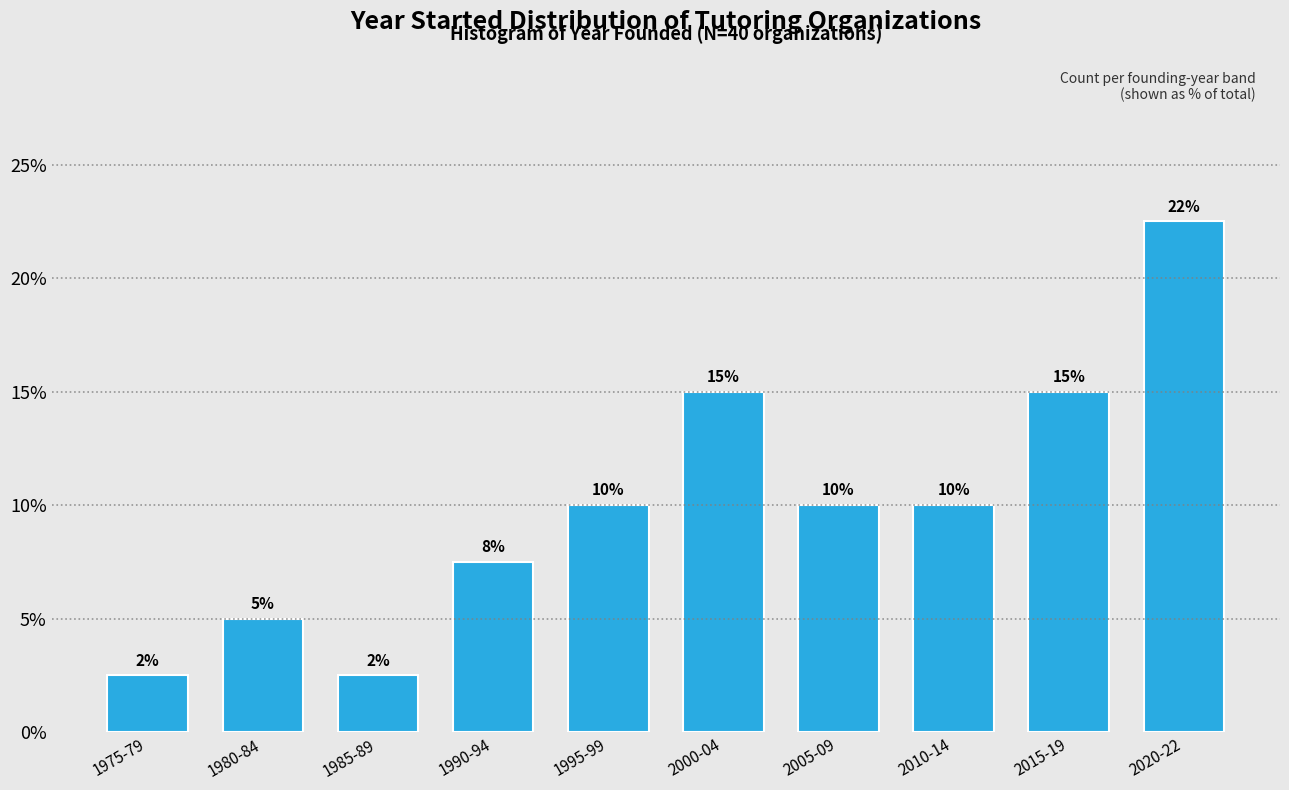

What is the minimum value shown in the chart?

2.5